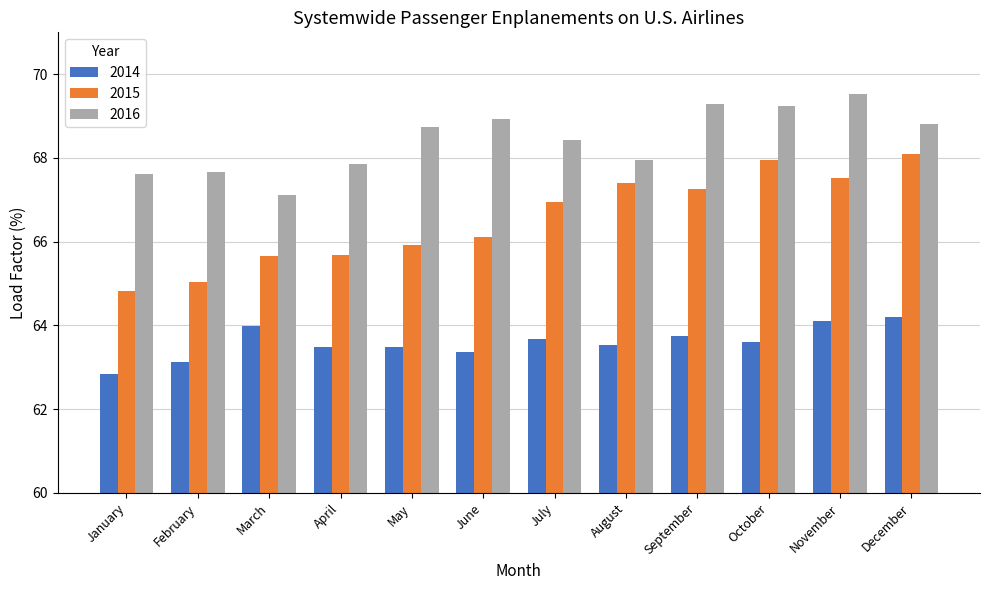

At how many categories does at least one series exceed 64?

12